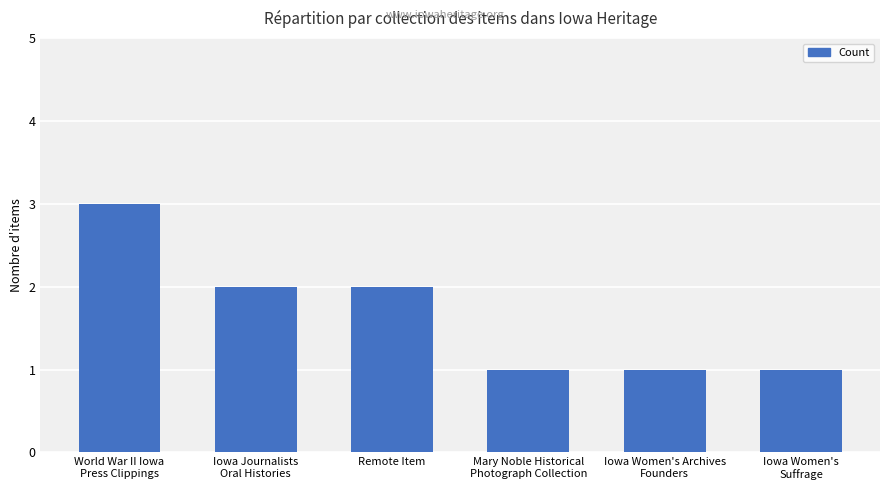

What is the greatest value displayed?

3